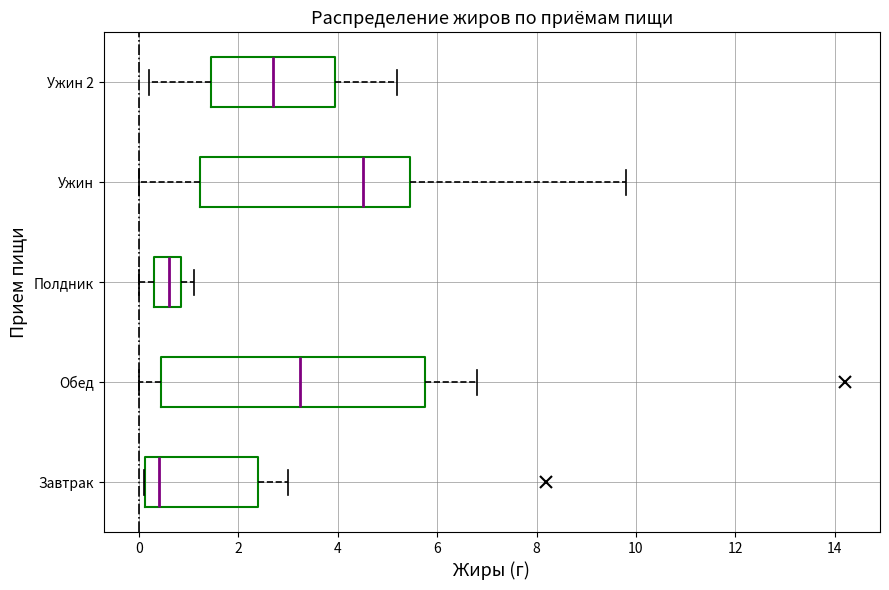

Reading bottom to top, transcribe this box plot: for each box, give where its median line is, the range the box spans, and where its two whiskers end, as read against the x-axis. The values are not printed on the chart, so give them approximately, as read against the axis.

Завтрак: median 0.4, box 0.2 to 2.4, whiskers 0.2 to 3.0
Обед: median 3.2, box 0.4 to 5.8, whiskers 0.0 to 6.8
Полдник: median 0.6, box 0.4 to 0.8, whiskers 0.0 to 1.2
Ужин: median 4.6, box 1.2 to 5.4, whiskers 0.0 to 9.8
Ужин 2: median 2.8, box 1.4 to 4.0, whiskers 0.2 to 5.2